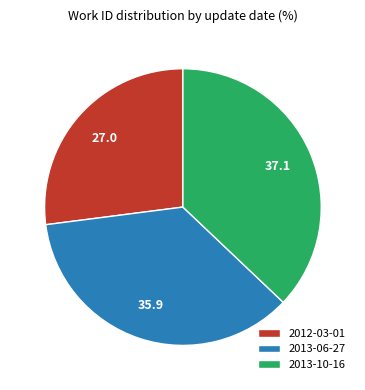

Is 2013-10-16 the majority of the pie?

No